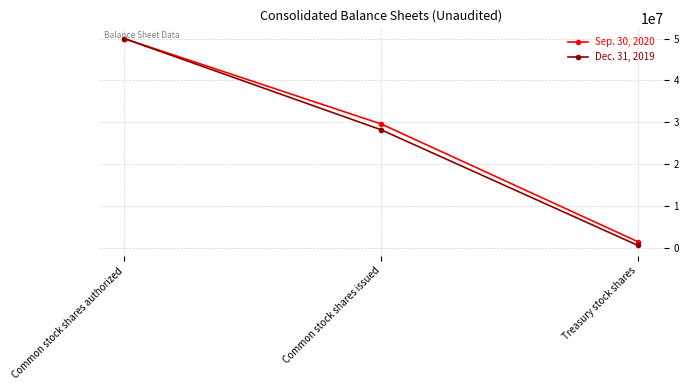

Which series changed the most between Common stock shares authorized and Common stock shares issued?

Dec. 31, 2019